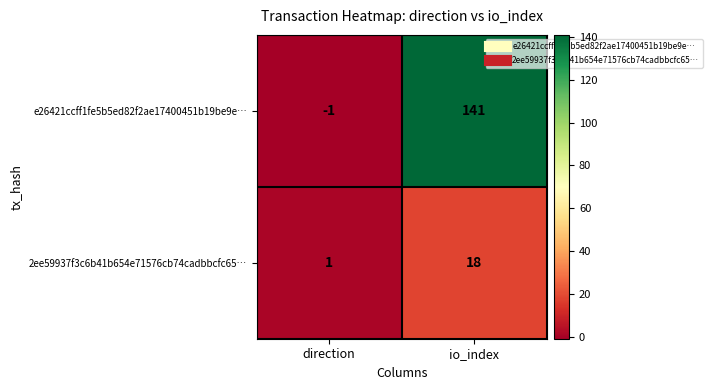

Is the value of e26421ccff1fe5b5ed82f2ae17400451b19be9e… at direction greater than the value of 2ee59937f3c6b41b654e71576cb74cadbbcfc65… at io_index?

No